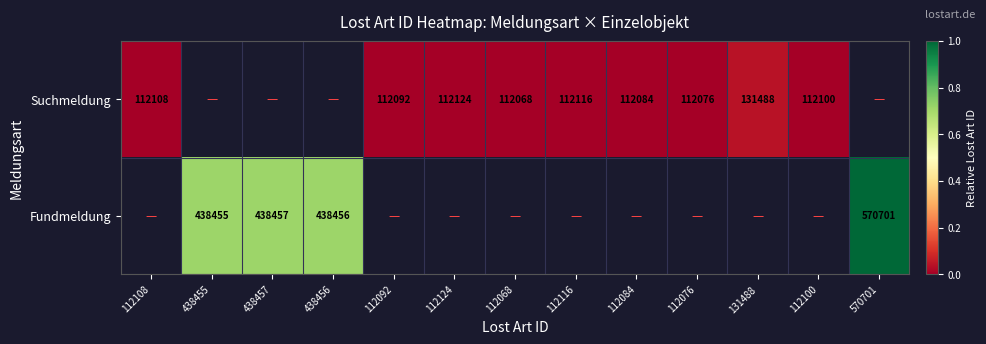

The value of Suchmeldung at 112124 is 112124.0. True or false?

True